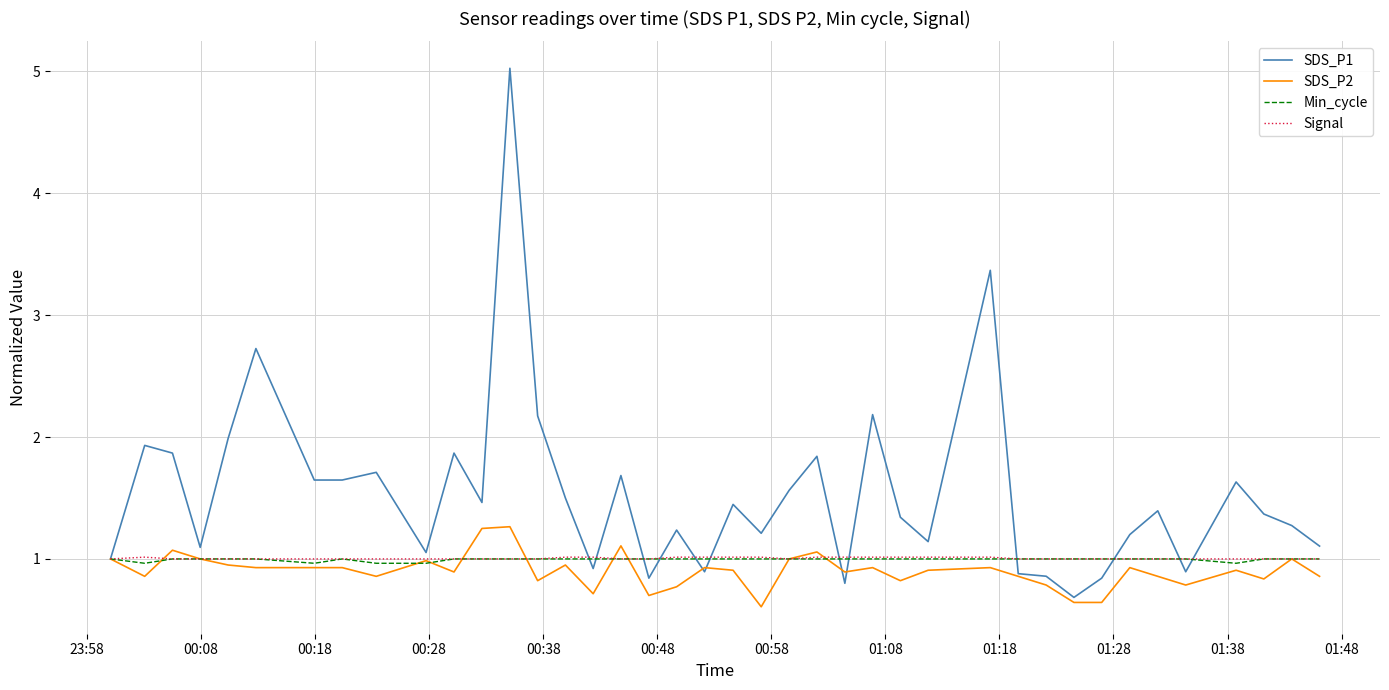

Which series has the largest total across all categories?

SDS_P1